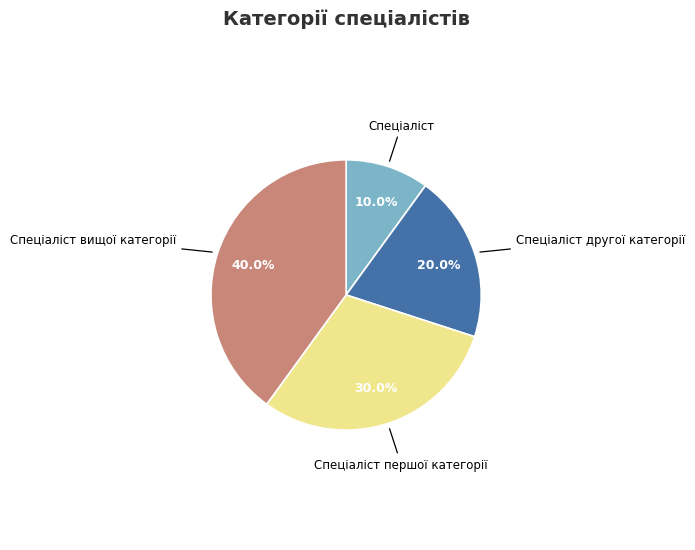

To the nearest percent, what percentage of the pie is Спеціаліст першої категорії?

30%